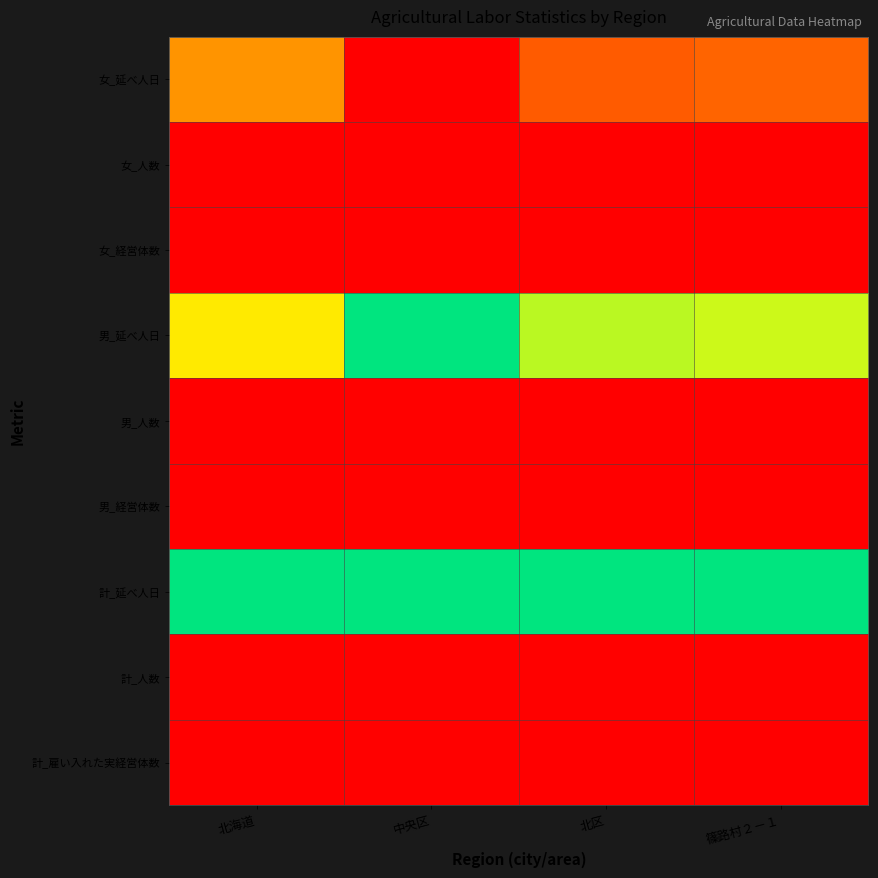

Reading left to right, extract all data points from this chart.

計_雇い入れた実経営体数: 北海道=0.0	中央区=0.0	北区=0.0	篠路村２－１=0.0
計_人数: 北海道=0.0	中央区=0.0	北区=0.0	篠路村２－１=0.0
計_延べ人日: 北海道=1.0	中央区=1.0	北区=1.0	篠路村２－１=1.0
男_経営体数: 北海道=0.0	中央区=0.0	北区=0.0	篠路村２－１=0.0
男_人数: 北海道=0.0	中央区=0.0	北区=0.0	篠路村２－１=0.0
男_延べ人日: 北海道=0.6	中央区=1.0	北区=0.8	篠路村２－１=0.7
女_経営体数: 北海道=0.0	中央区=0.0	北区=0.0	篠路村２－１=0.0
女_人数: 北海道=0.0	中央区=0.0	北区=0.0	篠路村２－１=0.0
女_延べ人日: 北海道=0.4	中央区=0.0	北区=0.2	篠路村２－１=0.3